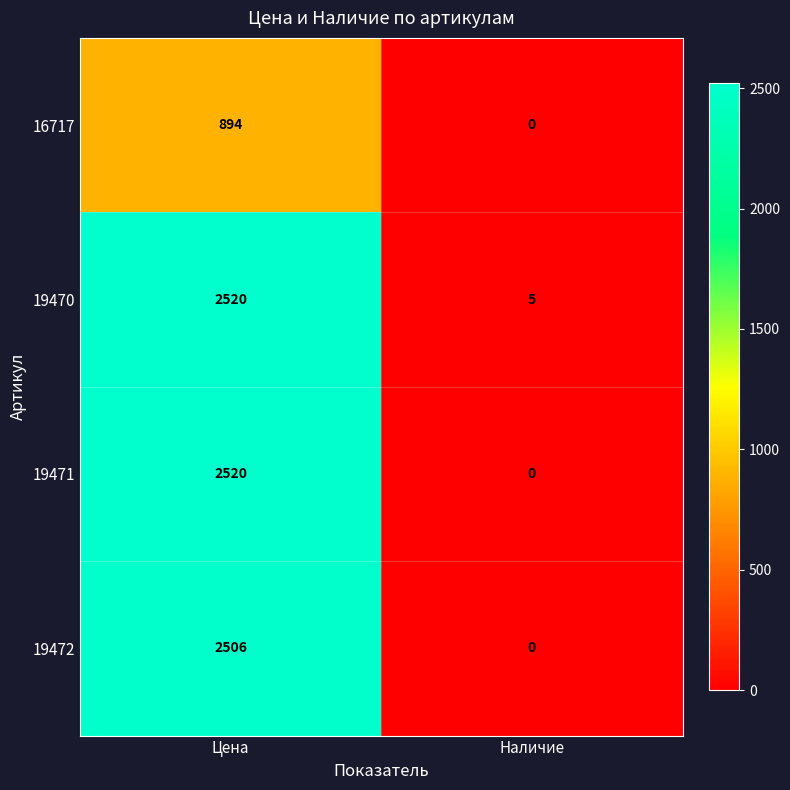

At which category does the chart reach its minimum across all series?

Наличие